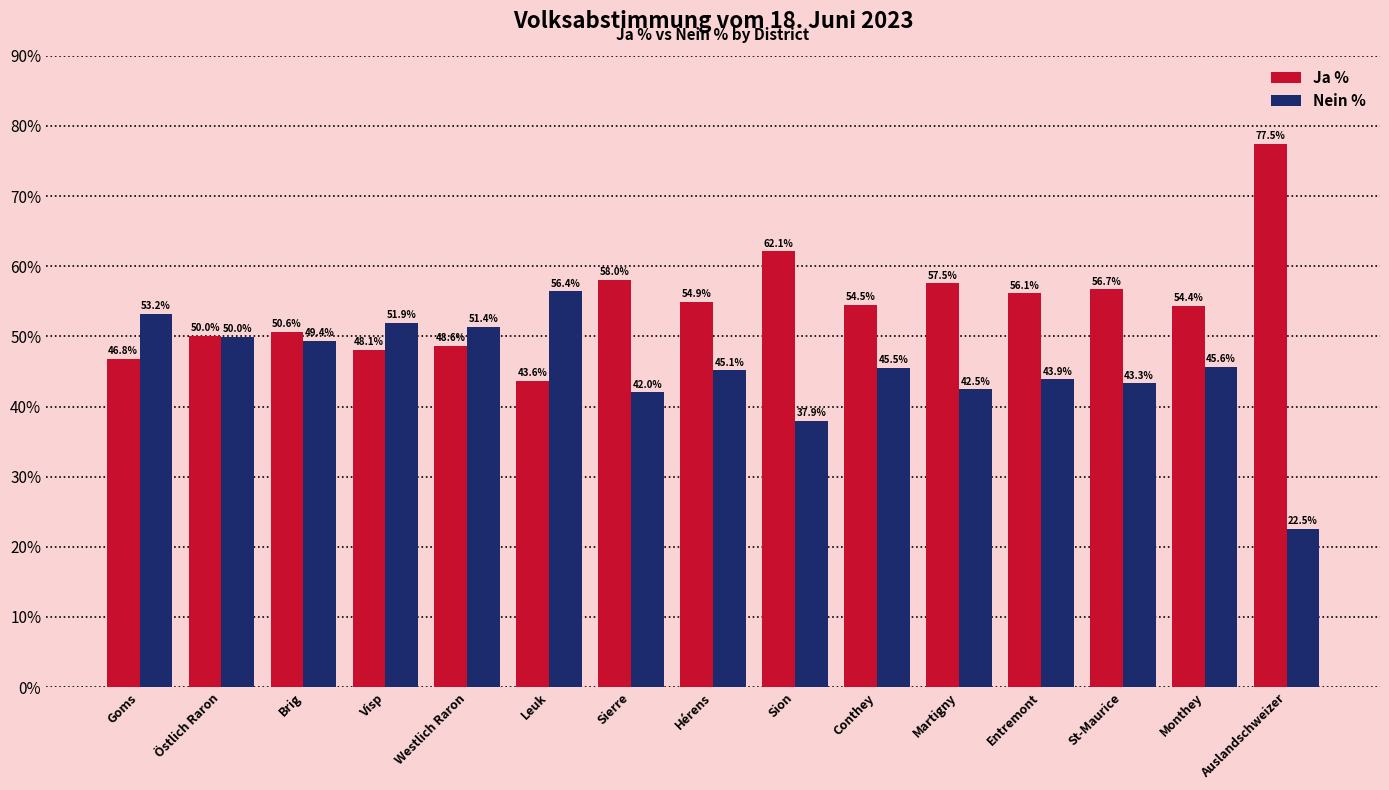

What is the difference between the second highest and minimum values in the Nein % series?

30.7